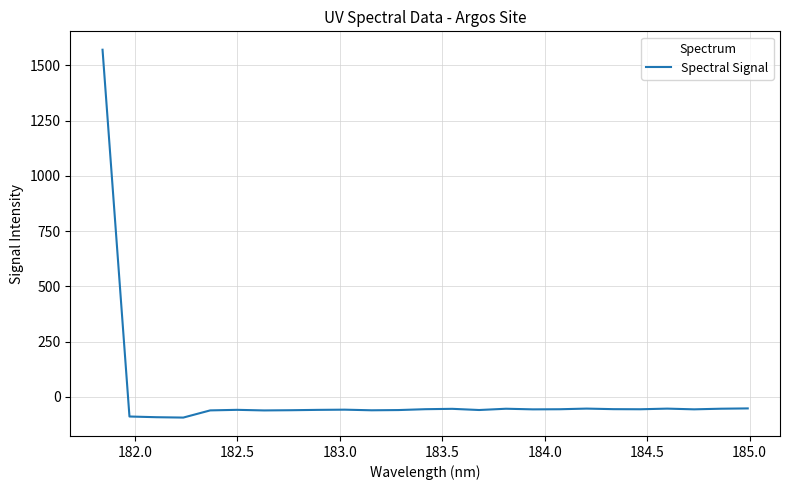

What is the average value?

3.6